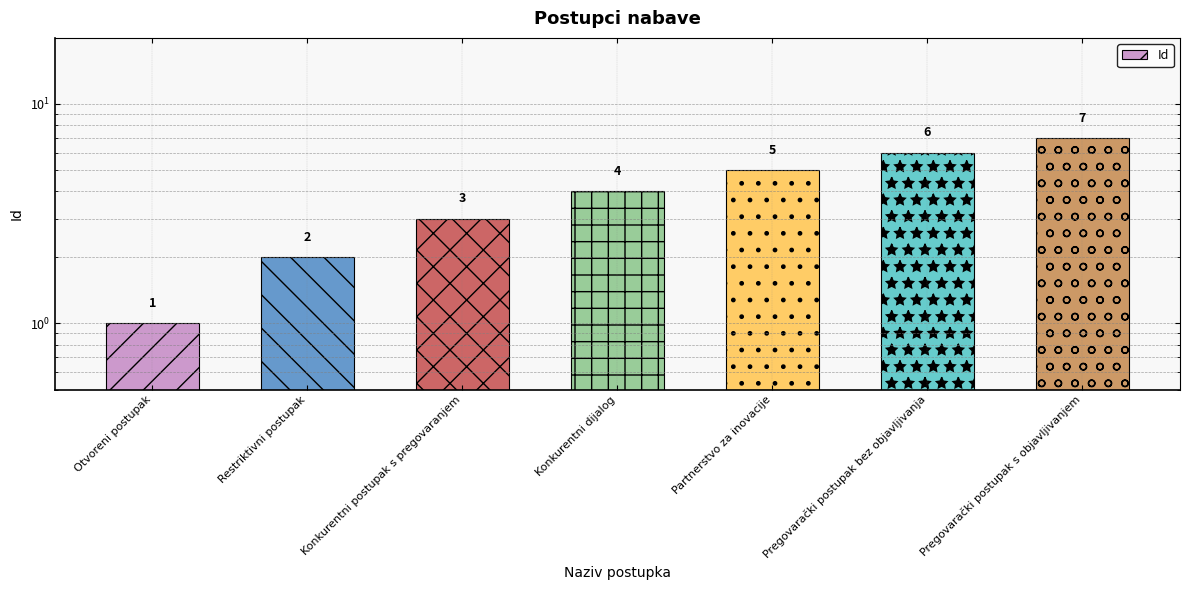

What is the label of the 4th bar from the left?

Konkurentni dijalog